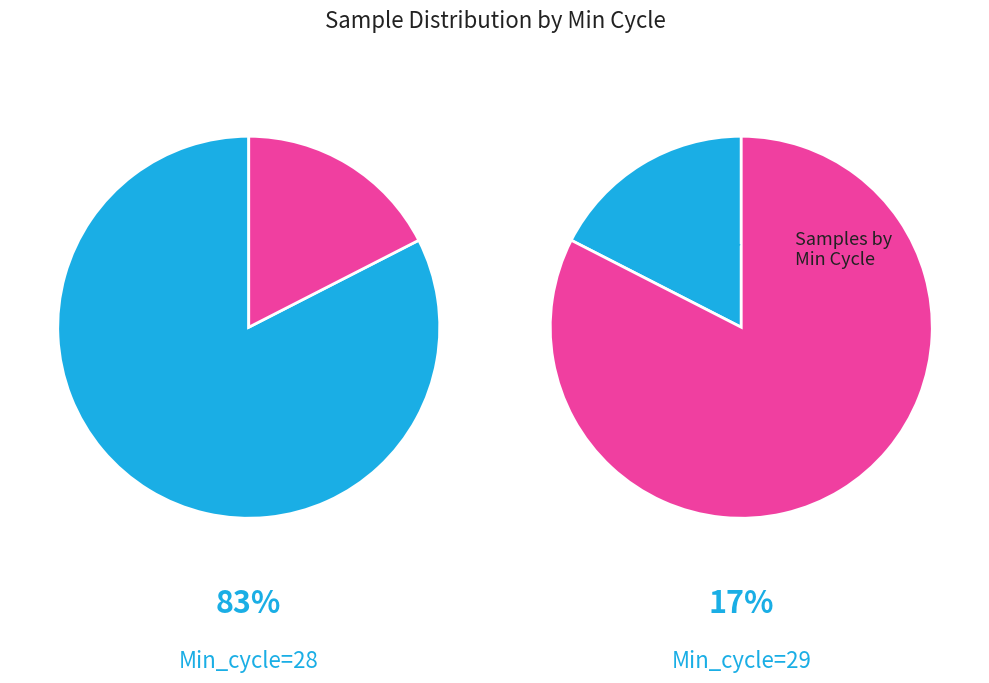

Is it true that Min_cycle=28 is 40% of the pie?

False